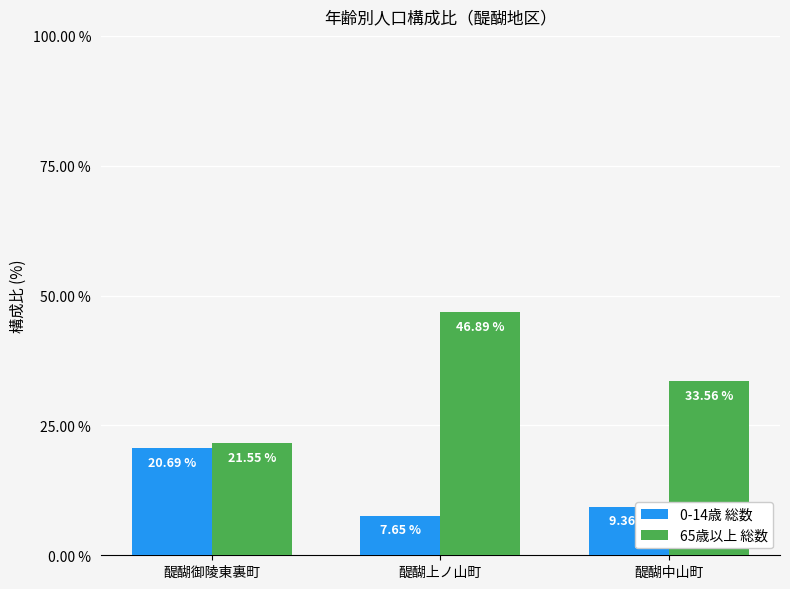

What is the difference between the highest and lowest values at 醍醐中山町?

24.2